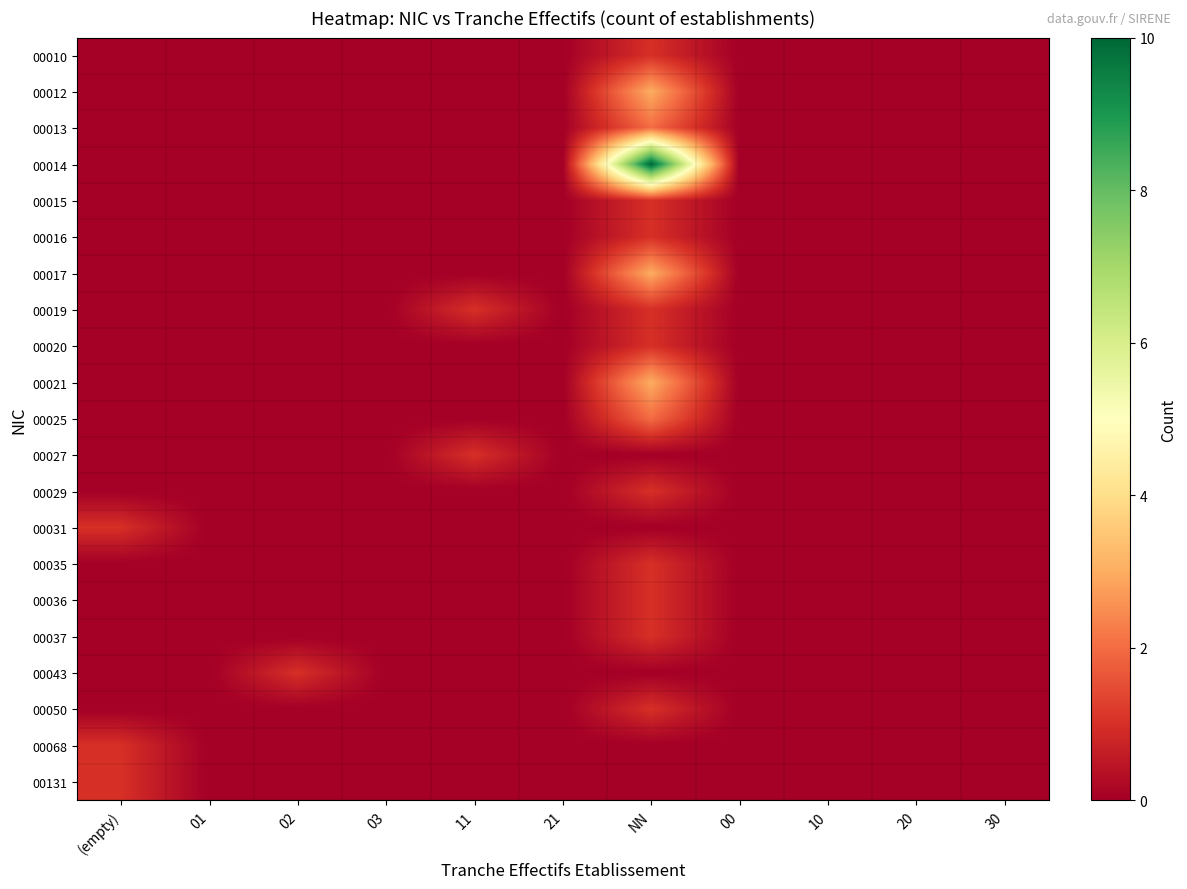

List the series in order of their peak value, lowest first.

00010, 00015, 00016, 00019, 00020, 00027, 00029, 00031, 00035, 00036, 00037, 00043, 00050, 00068, 00131, 00013, 00025, 00012, 00017, 00021, 00014